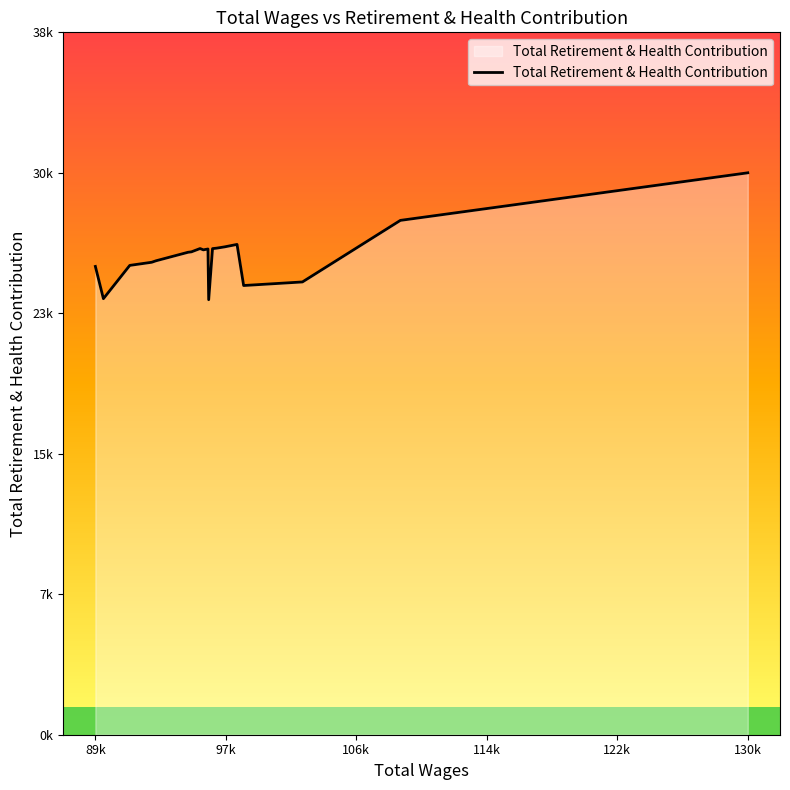

Does the chart have visible grid lines?

No